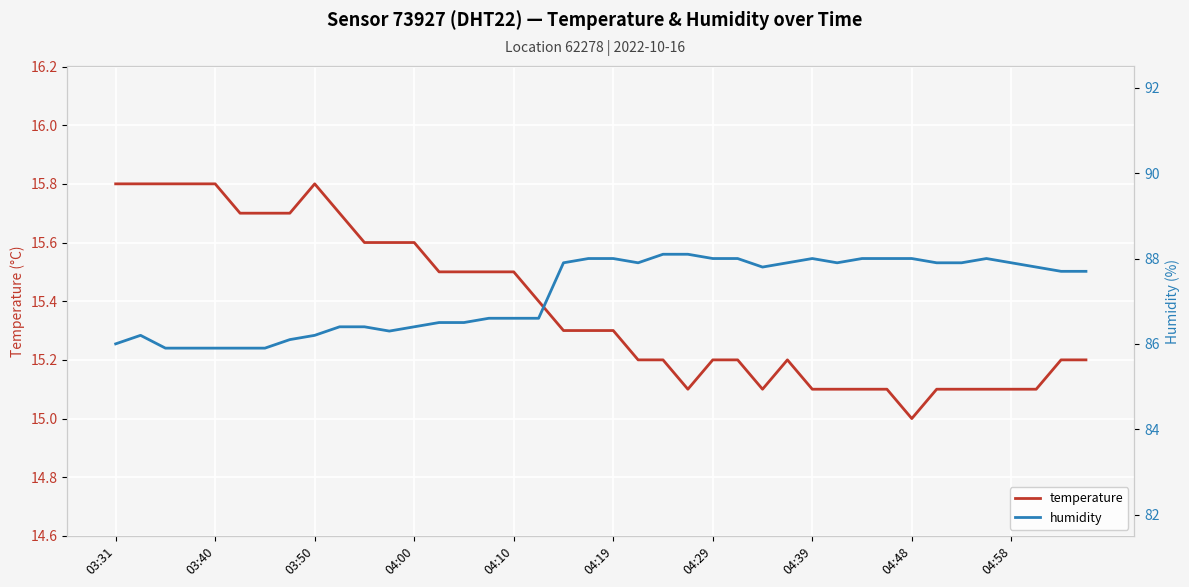

The value of temperature at 03:50 is 22.8. True or false?

False